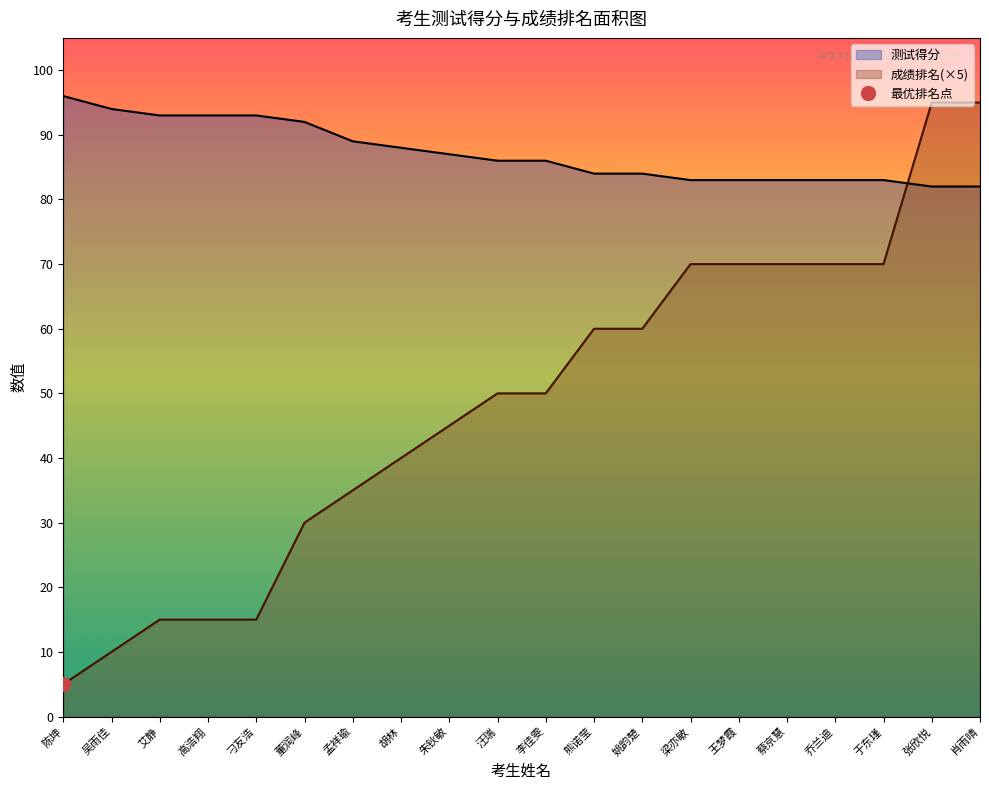

After their last crossing, which series has the higher values: 成绩排名 or 测试得分?

成绩排名